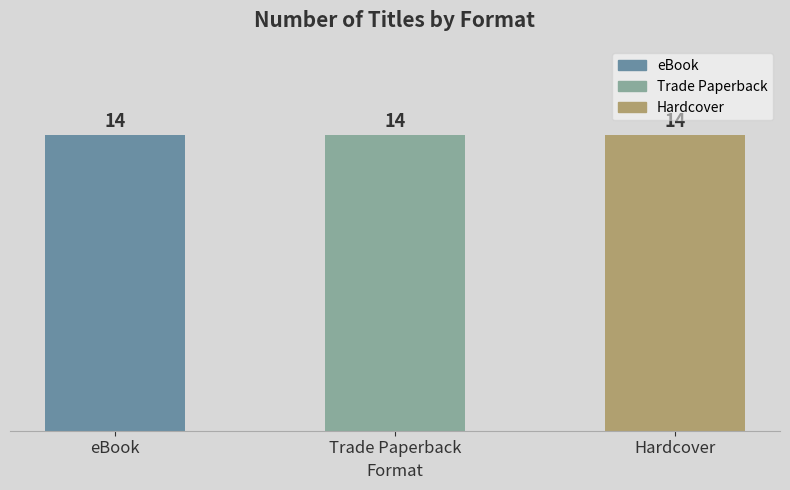

List the series in order of their peak value, lowest first.

eBook, Trade Paperback, Hardcover